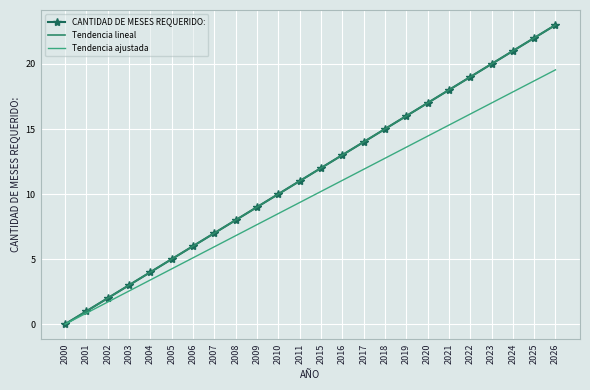

True or false: Tendencia ajustada has a value of 21.2 at 2017.

False